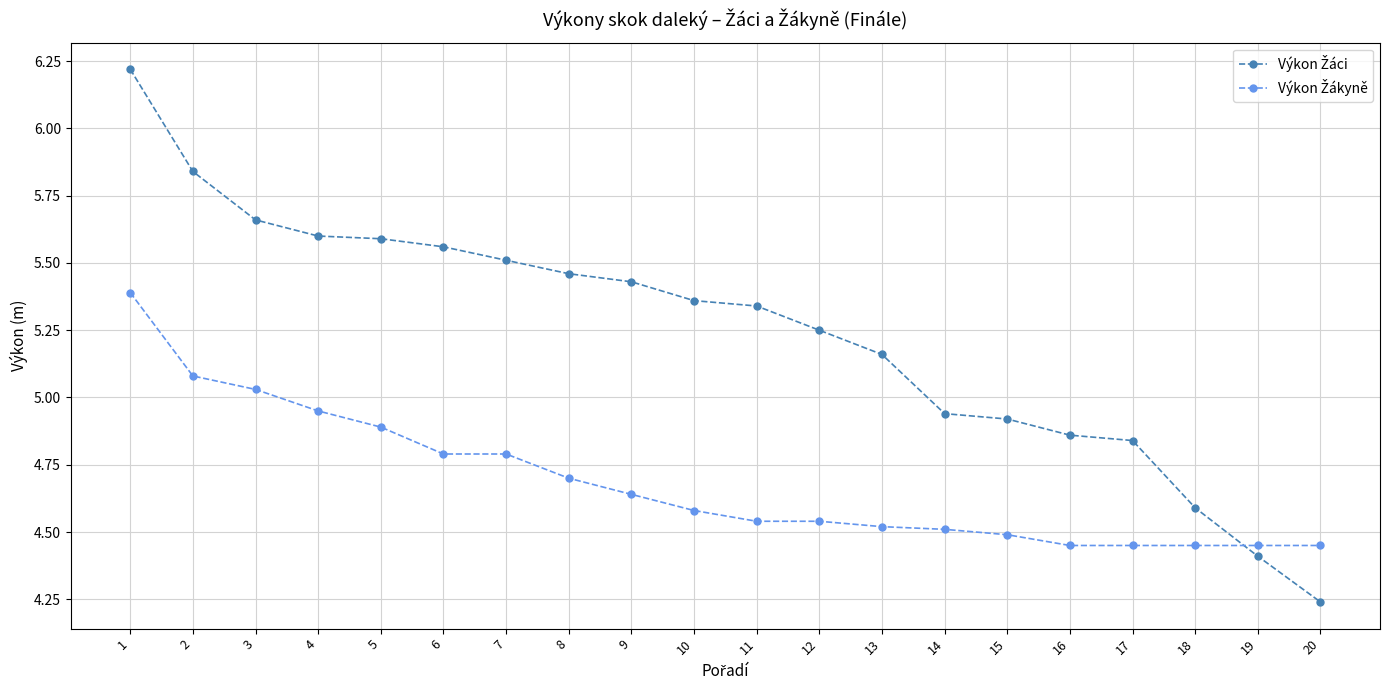

What is the greatest value displayed?

6.2